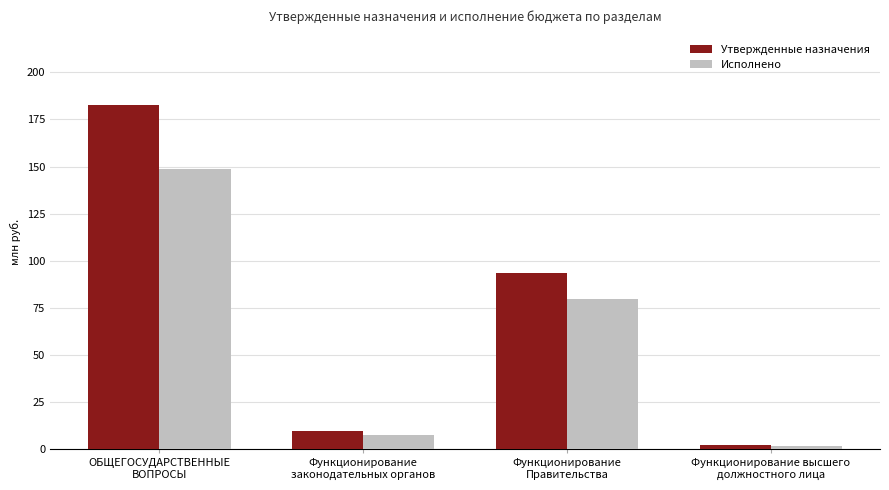

True or false: Утвержденные назначения has a value of 73278159.1 at ОБЩЕГОСУДАРСТВЕННЫЕ
ВОПРОСЫ.

False